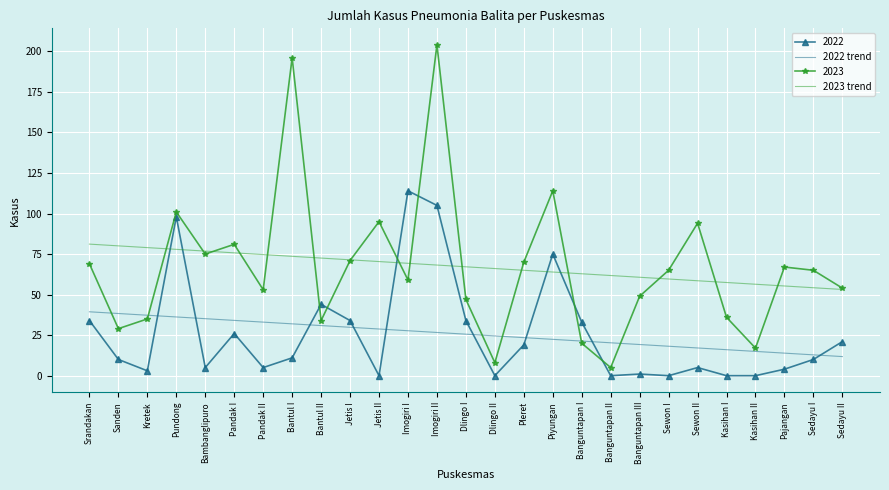

List the series in order of their peak value, lowest first.

2022 trend, 2023 trend, 2022, 2023